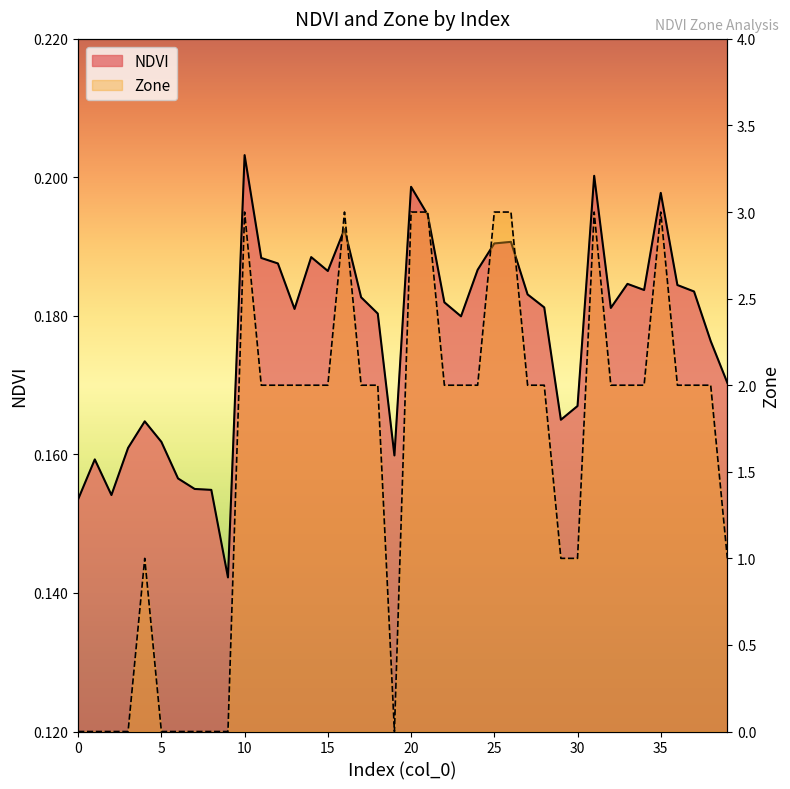

What value does the NDVI series have at 22?

0.2